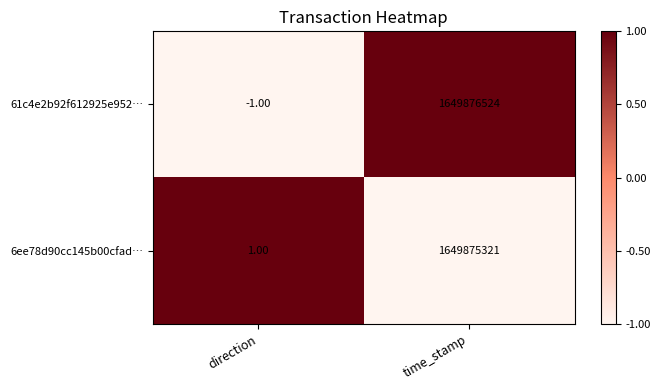

The 61c4e2b92f612925e952… series shows 1 at time_stamp. True or false?

True